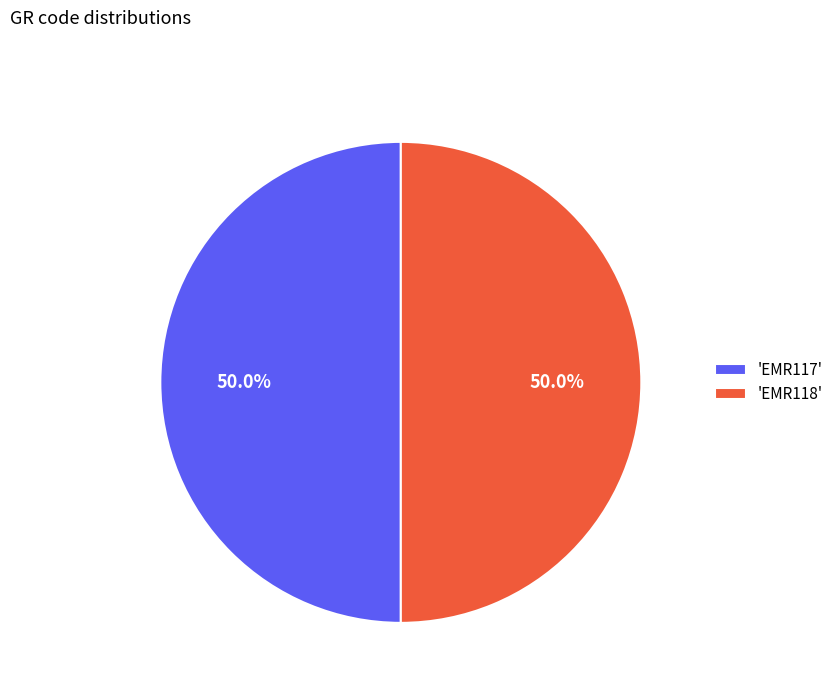

Approximately how many times larger is the value at 'EMR118' compared to 'EMR117'?

1.0